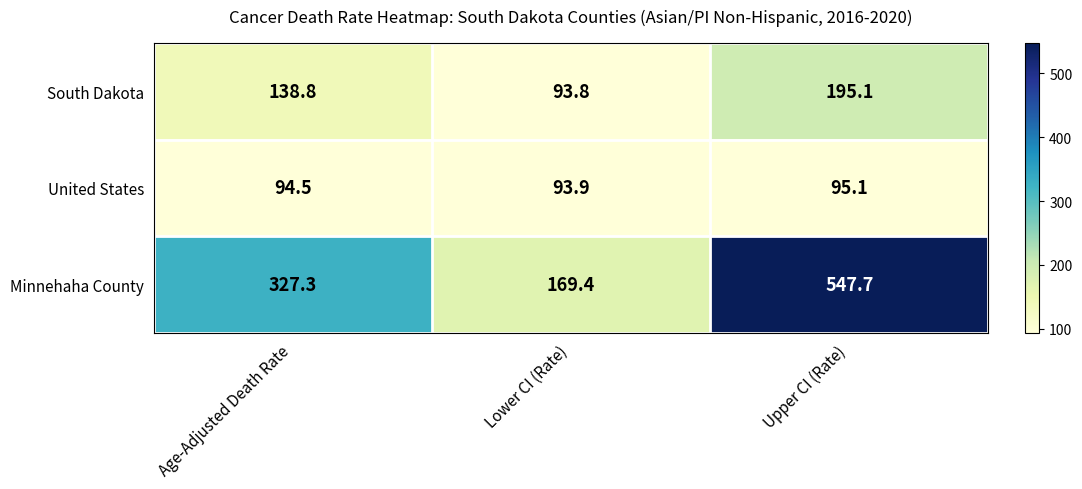

Count the number of data series in this chart.

3